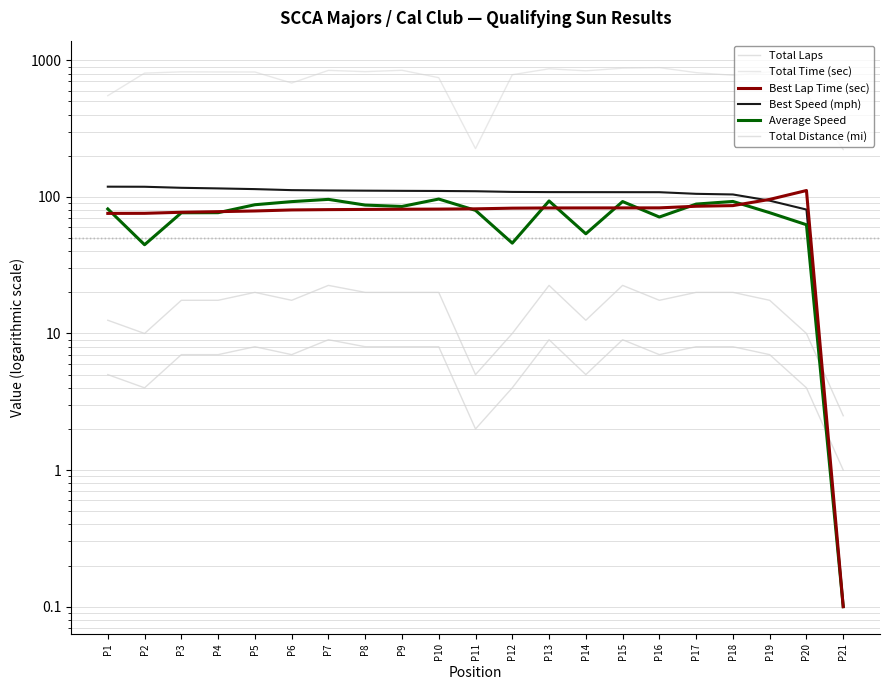

Rank the series at P2 from lowest to highest value.

Total Laps, Total Distance, Average Speed, Best Lap time, Best Speed, Total Time